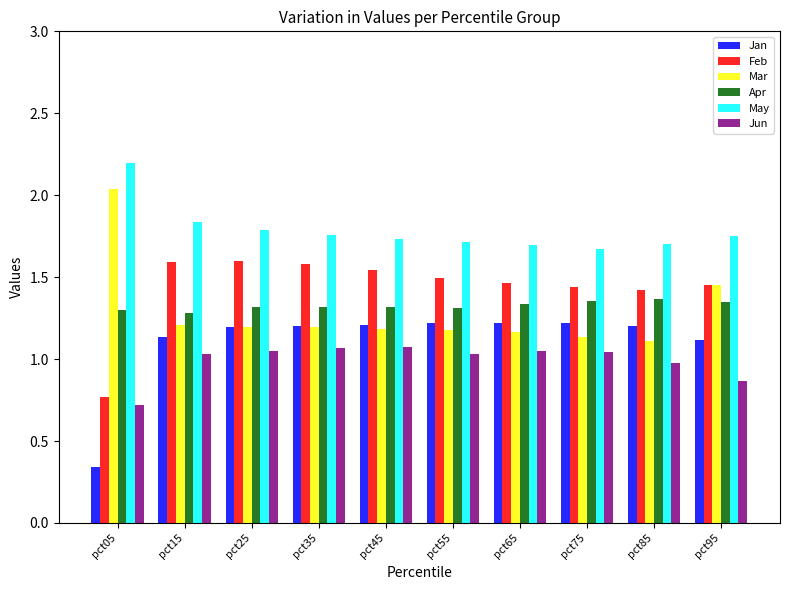

What is the total value across all series at pct05?

7.4